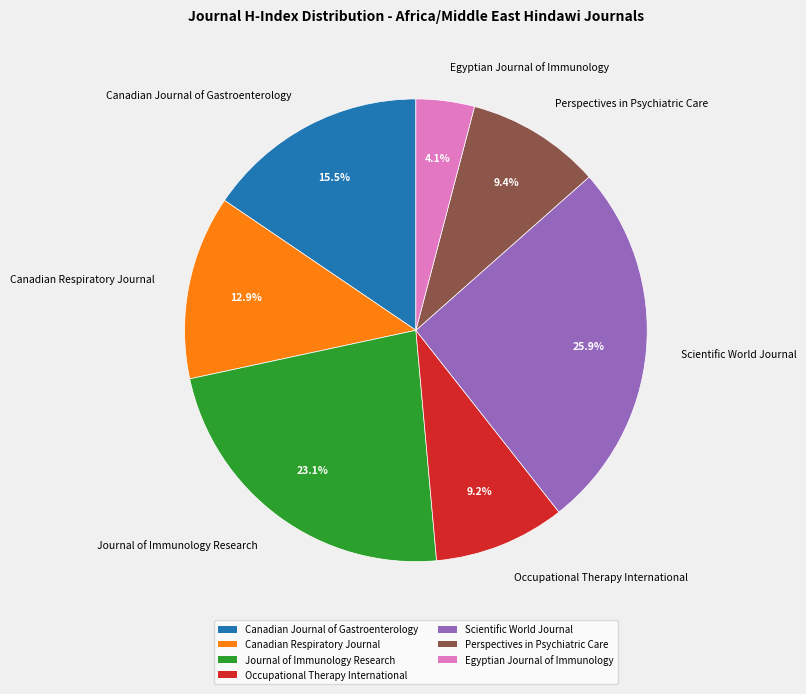

Does Canadian Respiratory Journal represent more than half of the total?

No